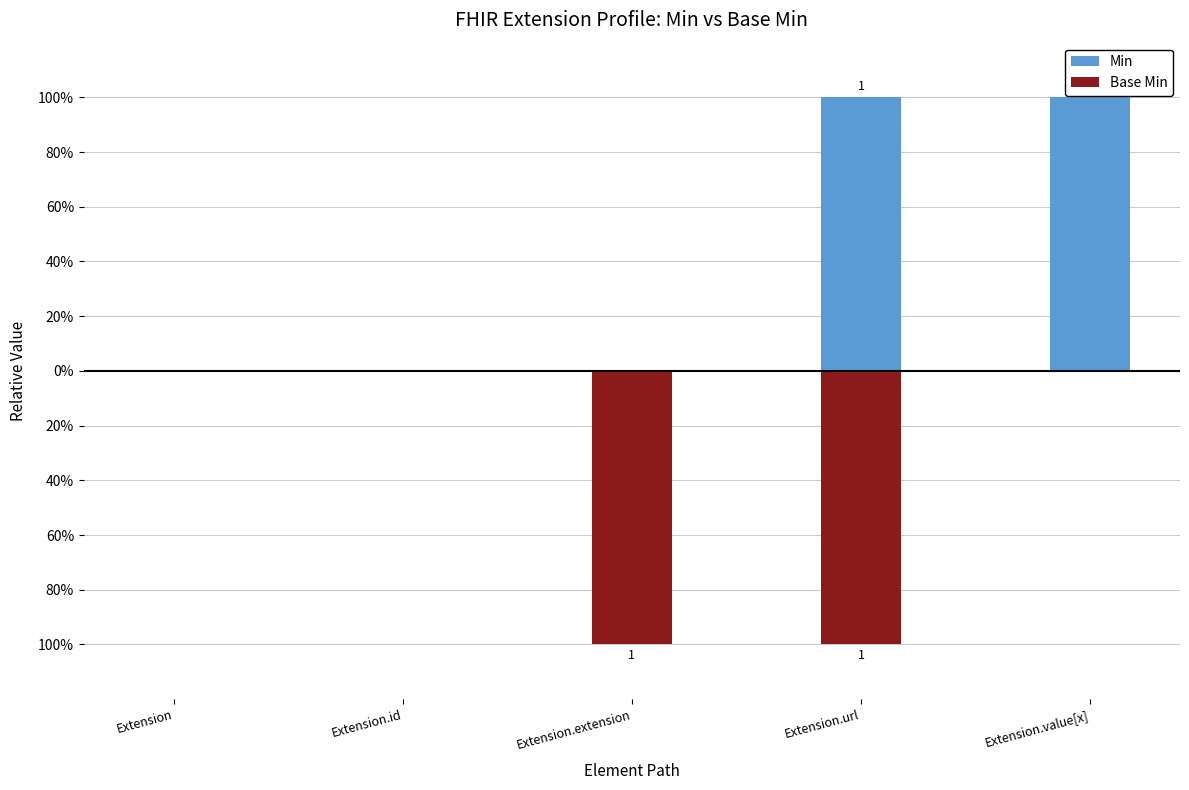

Which series has the widest spread of values?

Min